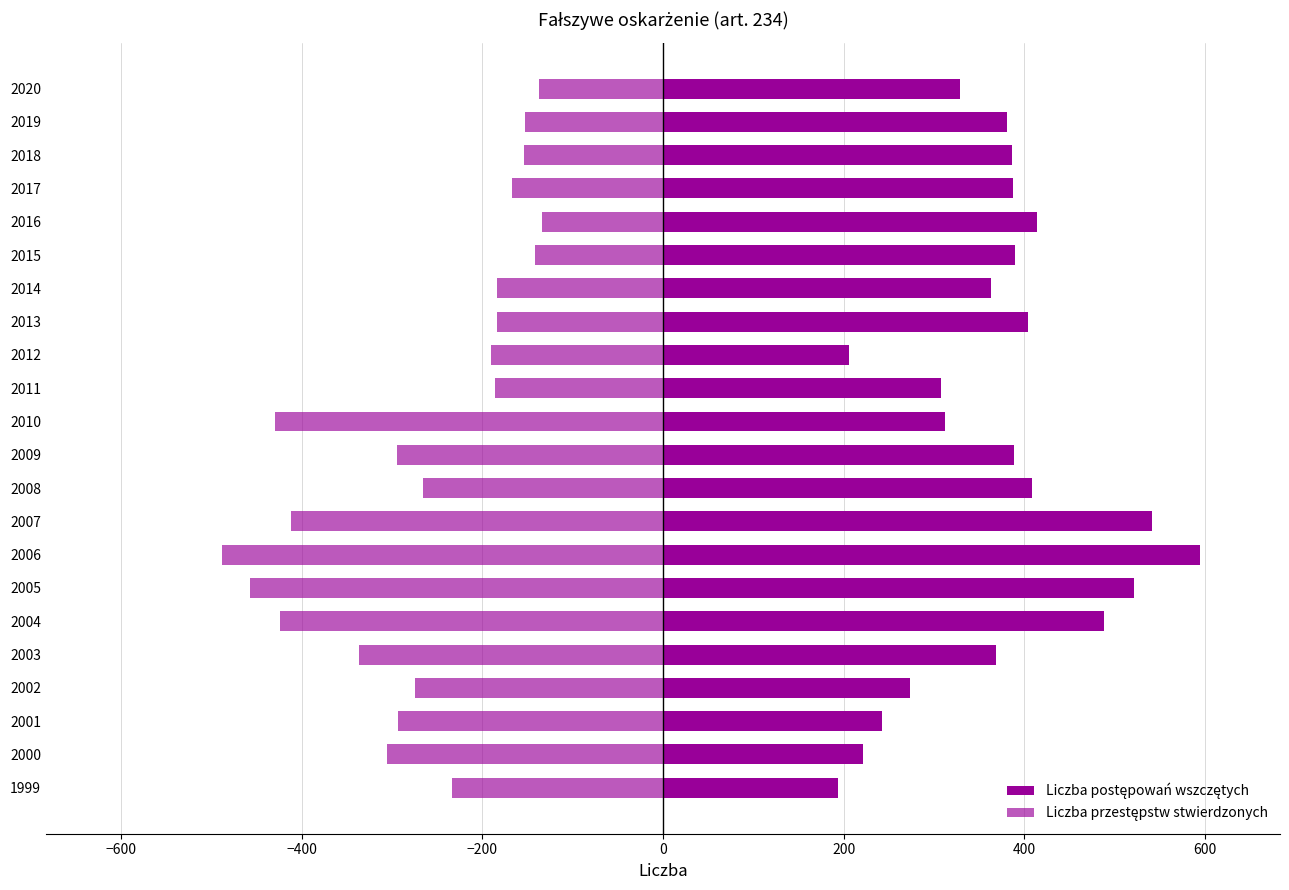

Is the value of Liczba postępowań wszczętych at 2020 greater than the value of Liczba przestępstw stwierdzonych at 2007?

Yes